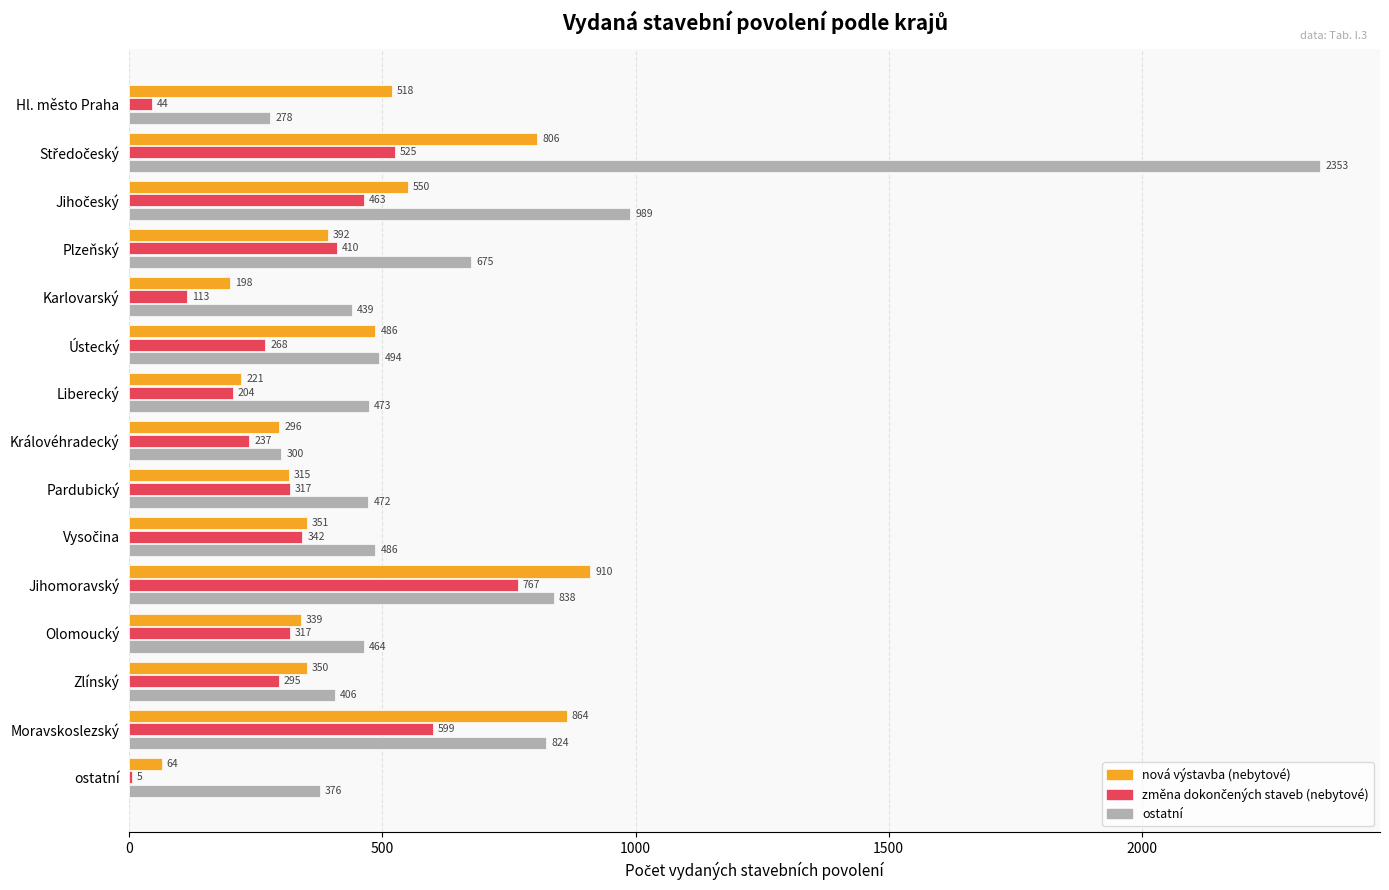

What is the sum of the nová výstavba (nebytové) values at Karlovarský and Ústecký?

684